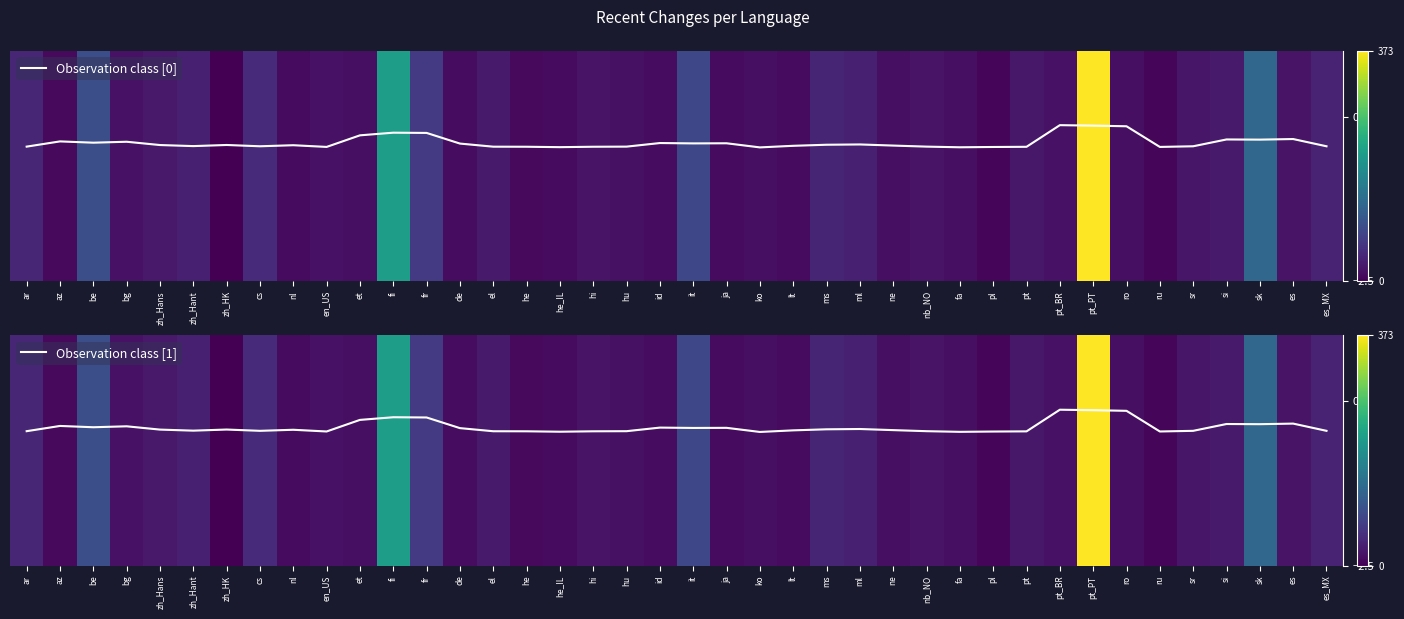

Between it and pt, which is larger?

it